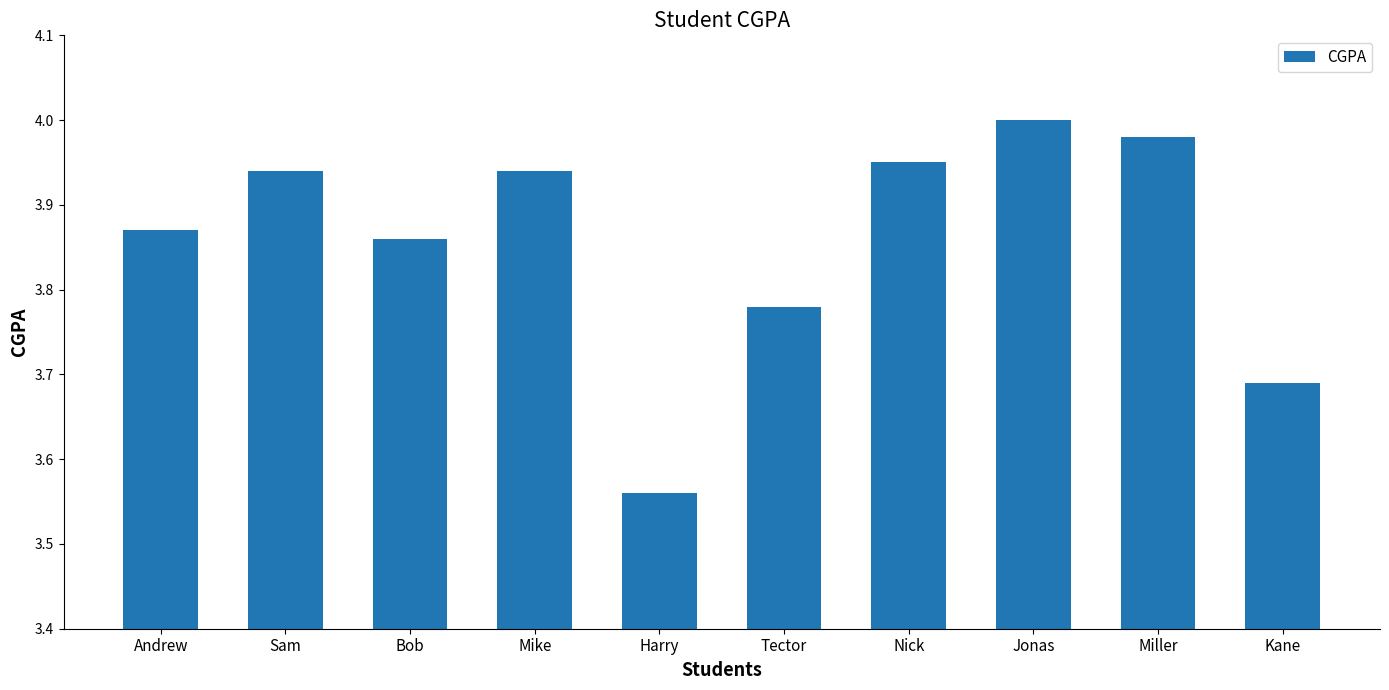

Which label corresponds to the largest value in the chart?

Jonas